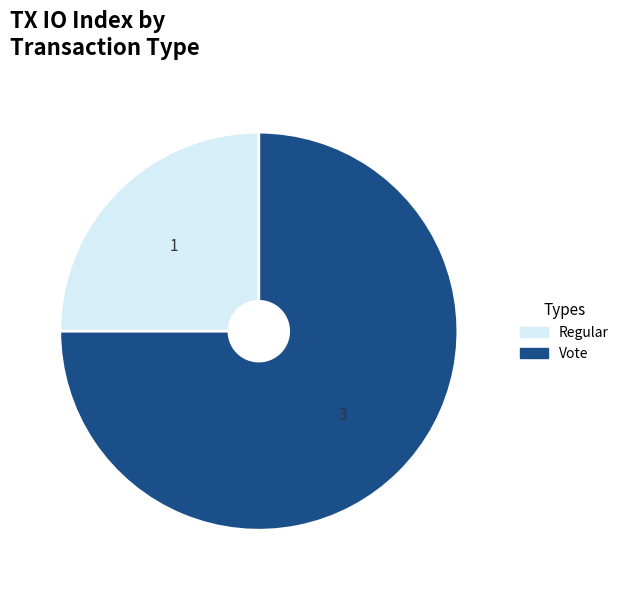

Count the number of slices in the pie.

2